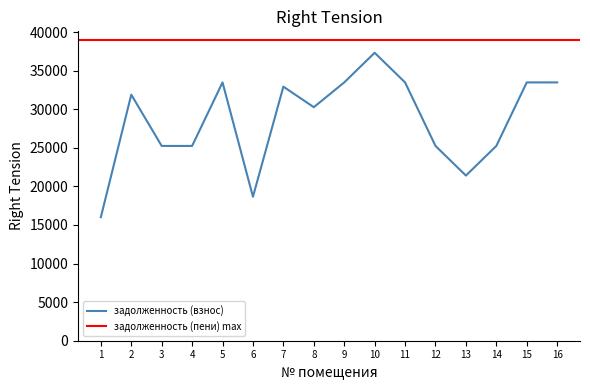

Count the number of values greater than 31895.

8